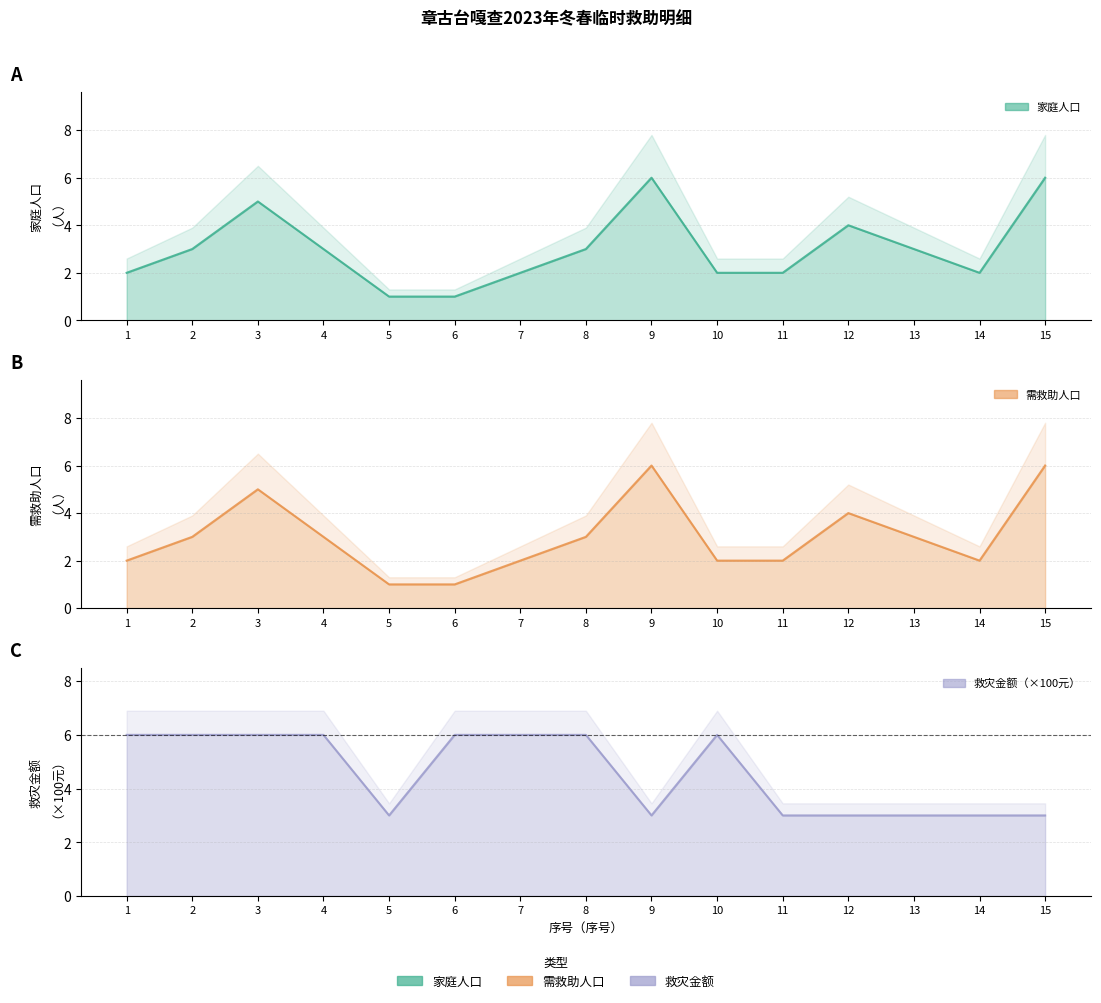

In 需救助人口, how many points are lower than both neighbors (excluding endpoints)?

1